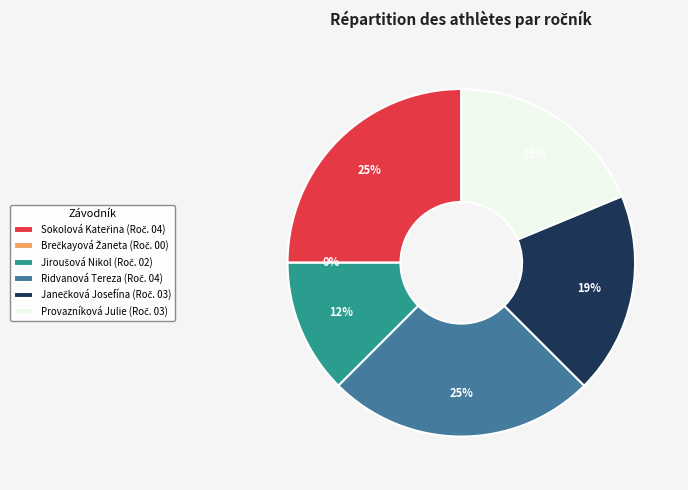

Which slice is the smallest?

Brečkayová Žaneta